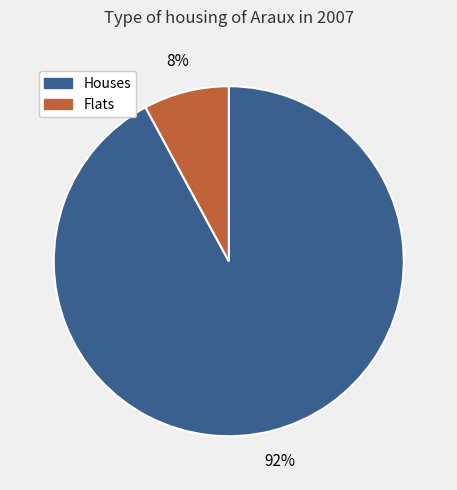

To the nearest percent, what is the average slice percentage?

50%